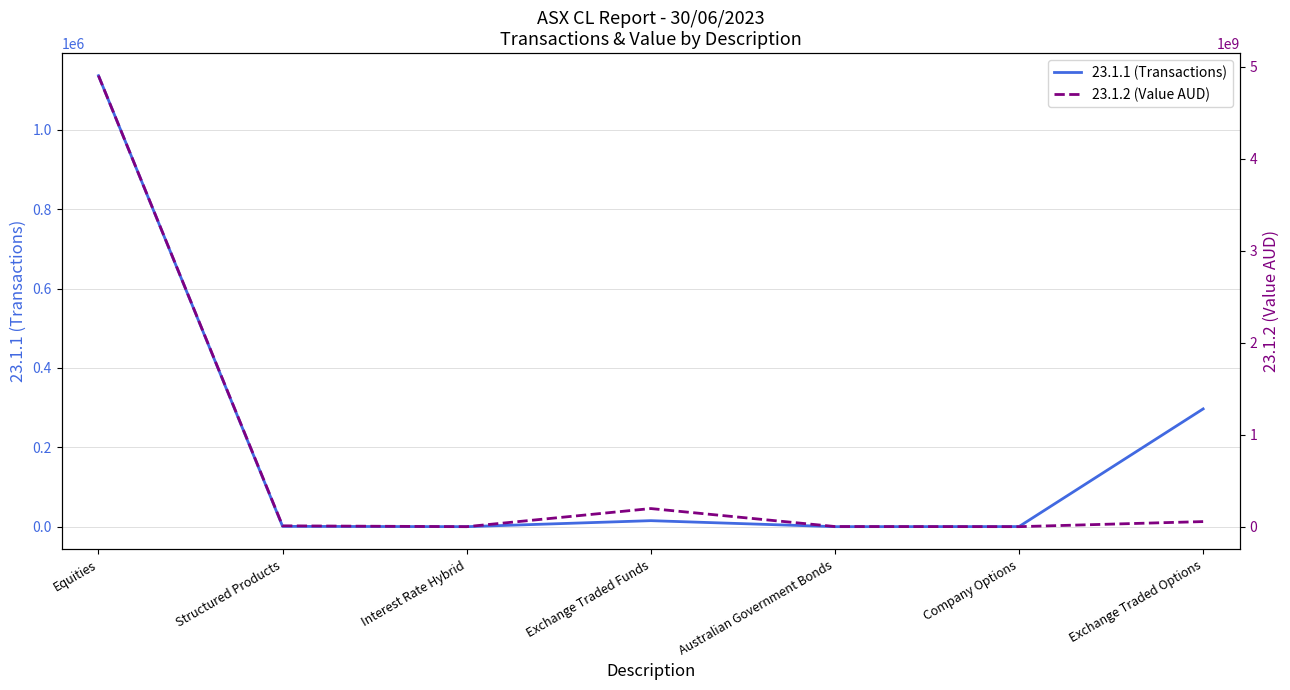

Rank the categories by 23.1.1 (Transactions) value from highest to lowest.

Equities, Exchange Traded Options, Exchange Traded Funds, Structured Products, Company Options, Australian Government Bonds, Interest Rate Hybrid